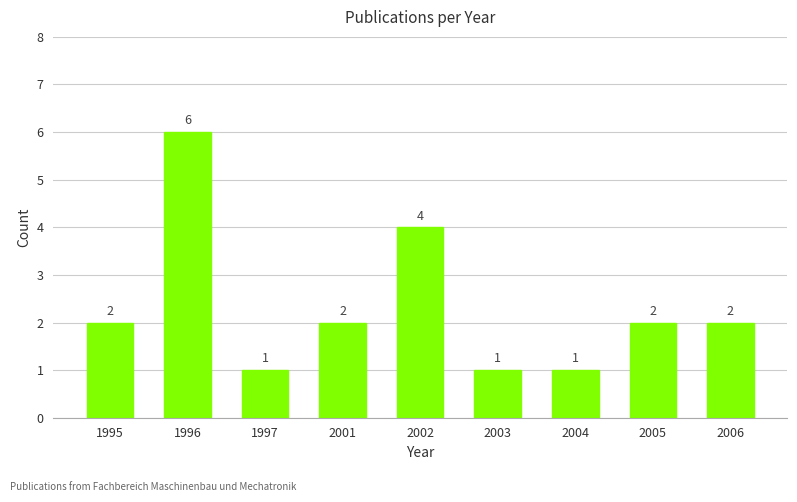

The value at 1997 is 2. True or false?

False